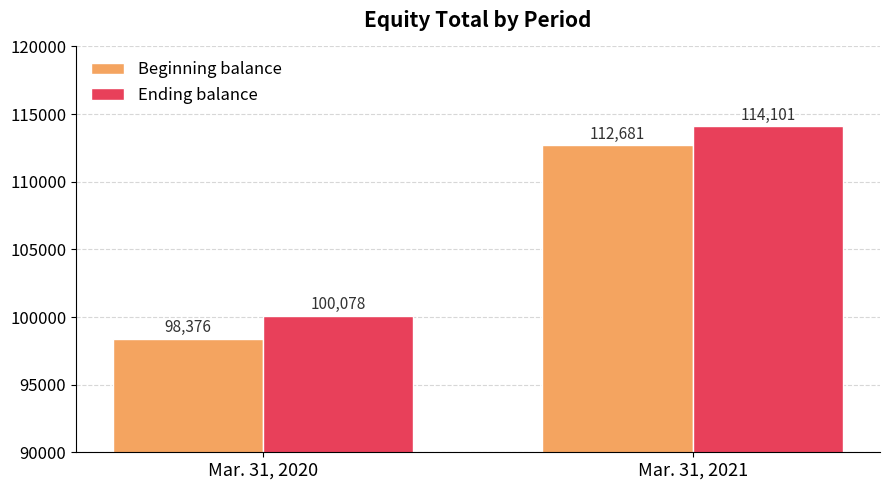

List the labels in order of Beginning balance value, smallest first.

Mar. 31, 2020, Mar. 31, 2021